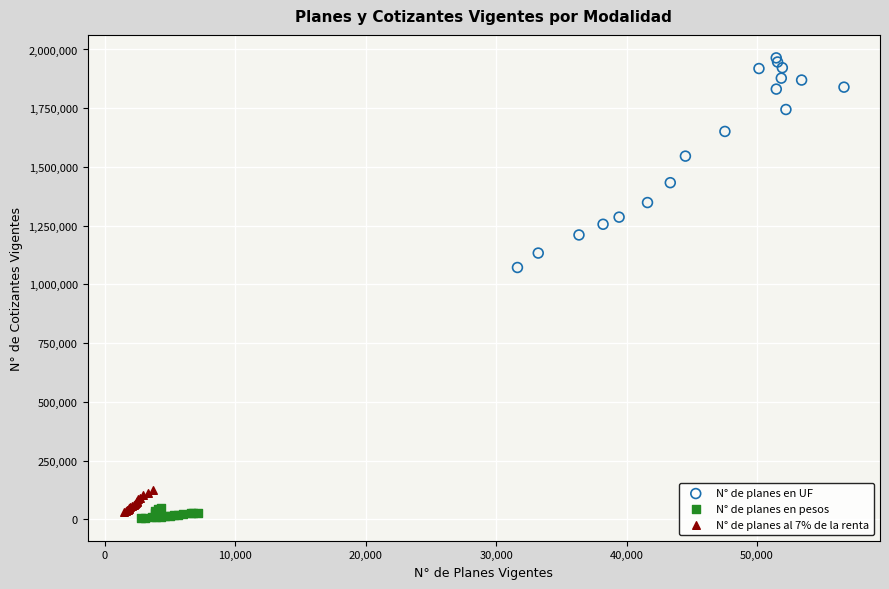

Which series contains the highest Y value?

N° de planes en UF